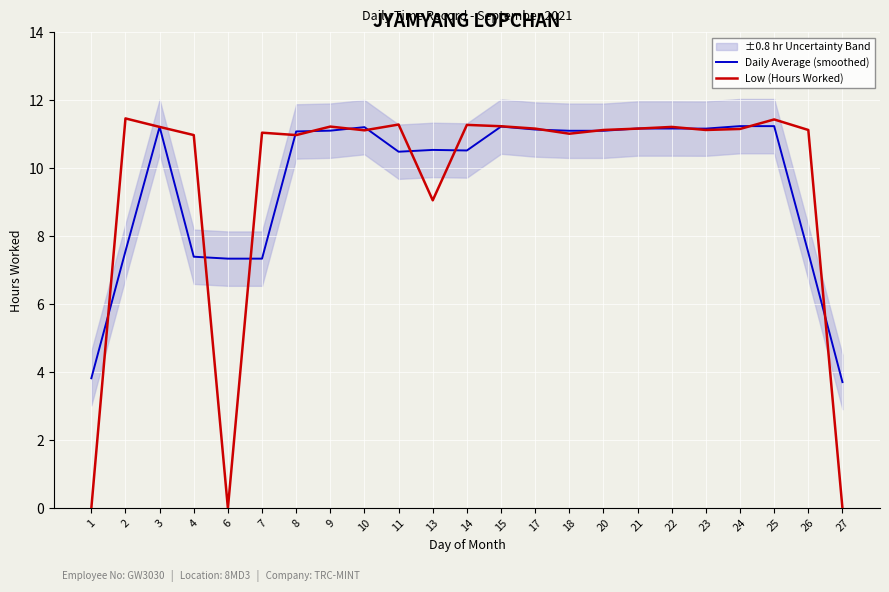

Count the number of data series in this chart.

2